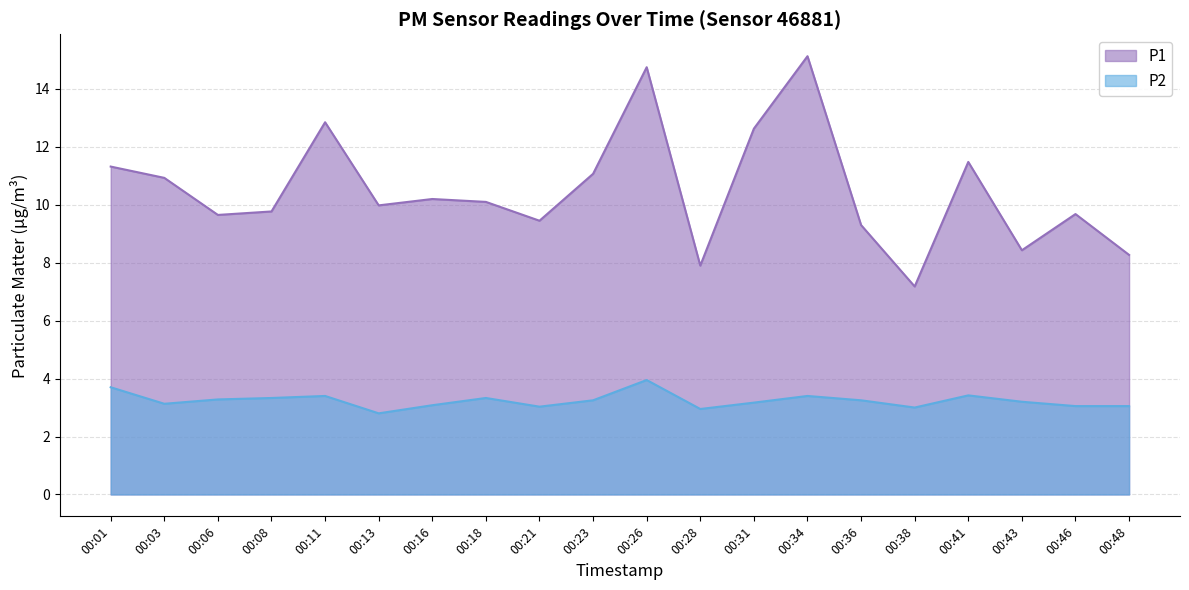

True or false: P2 and P1 cross at least once.

False